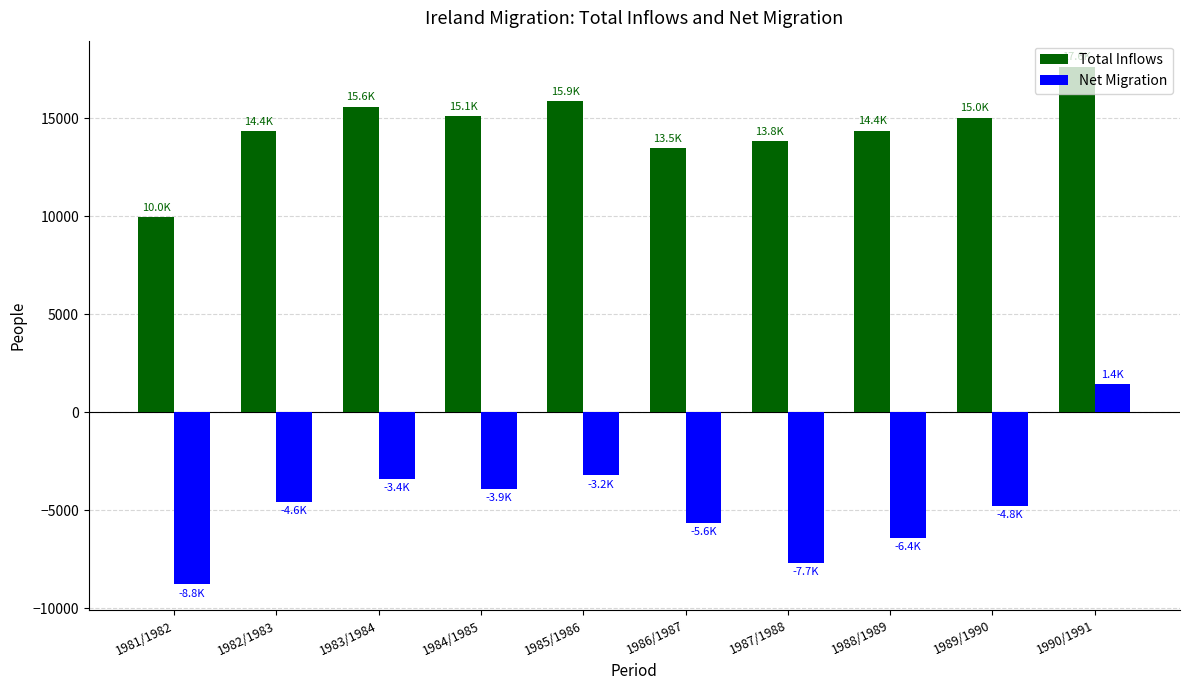

Which series has the largest range (max minus min)?

Net Migration